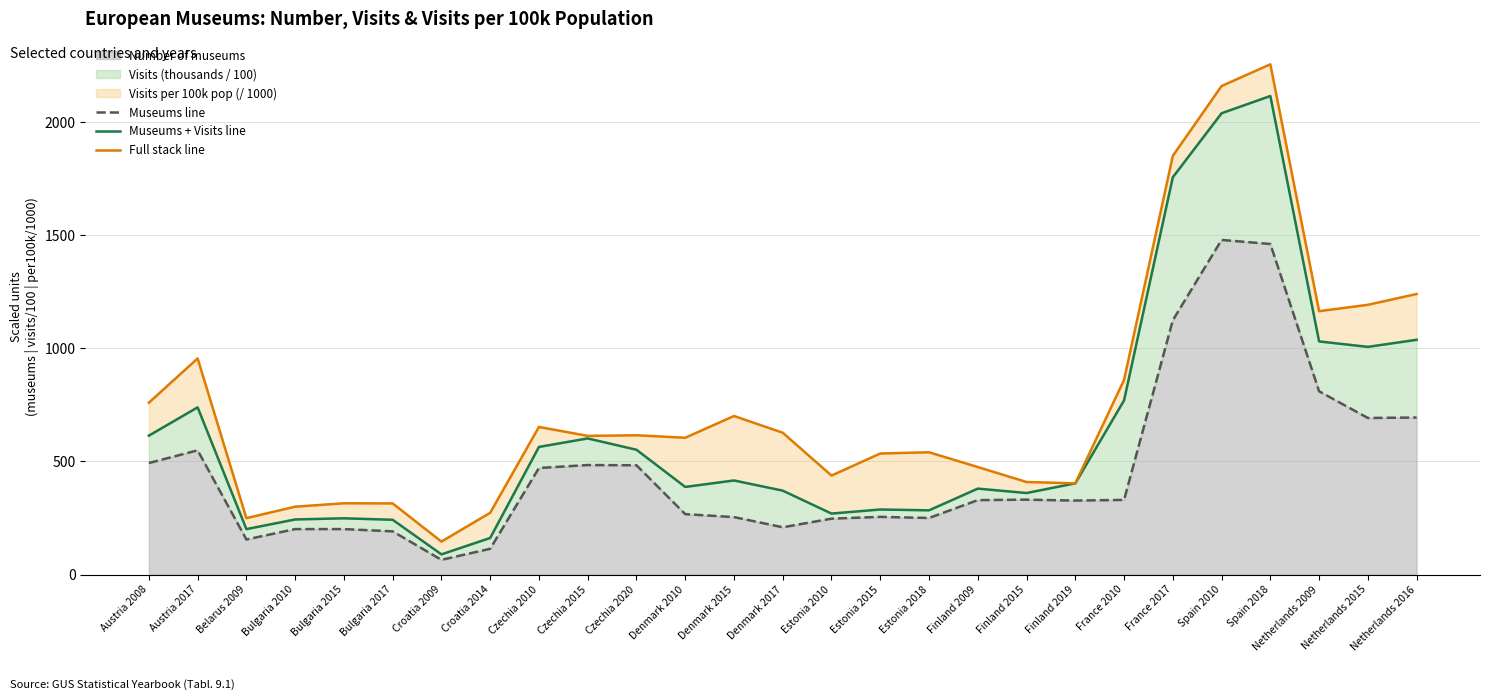

What is the value of the Museums + Visits line point at the 25th from the left?

1030.4